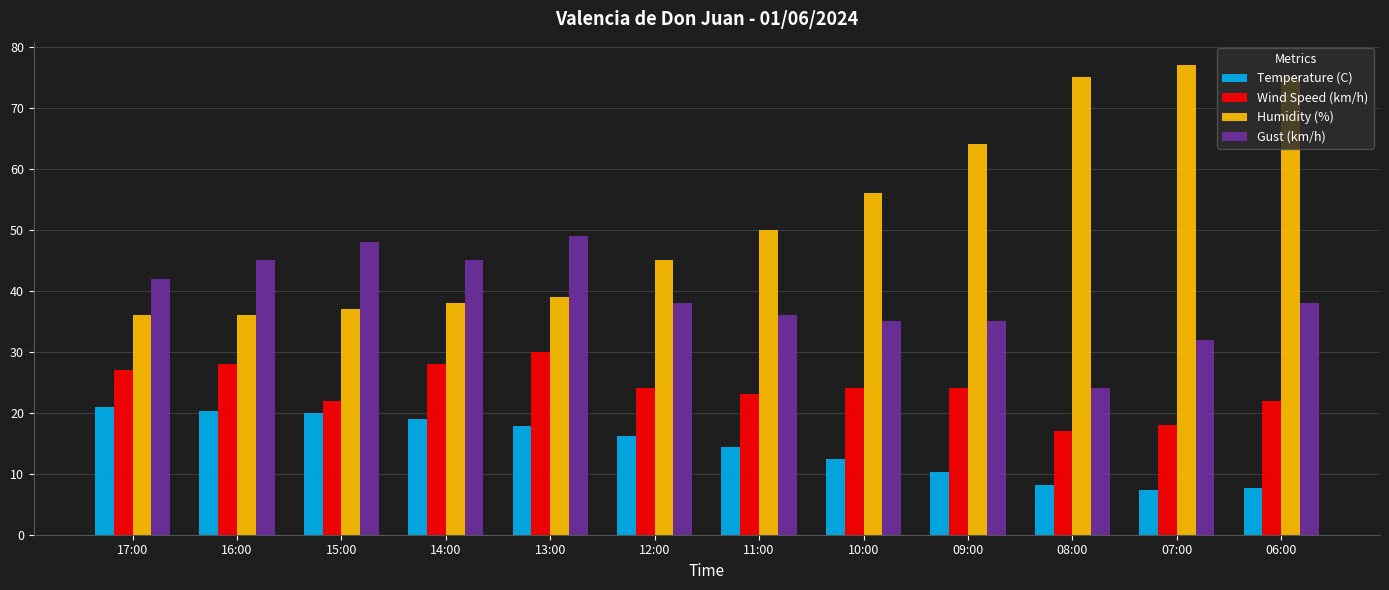

Does the chart contain any negative values?

No